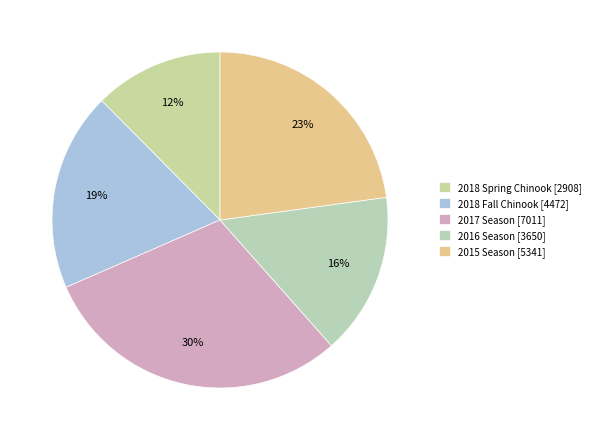

Is it true that 2018 Spring Chinook is 24% of the pie?

False